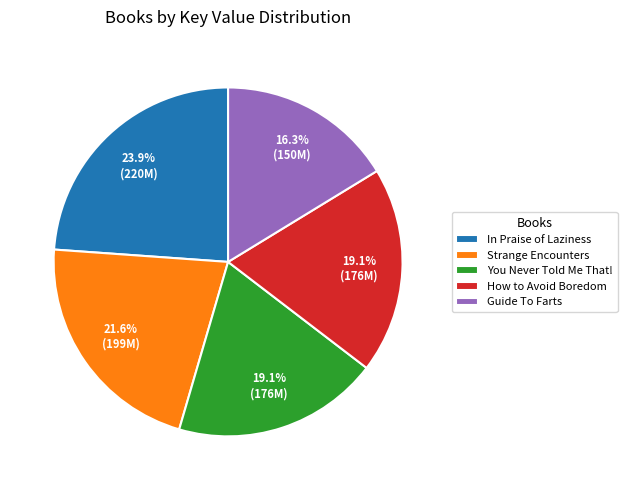

Is it true that Guide To Farts is 16% of the pie?

True